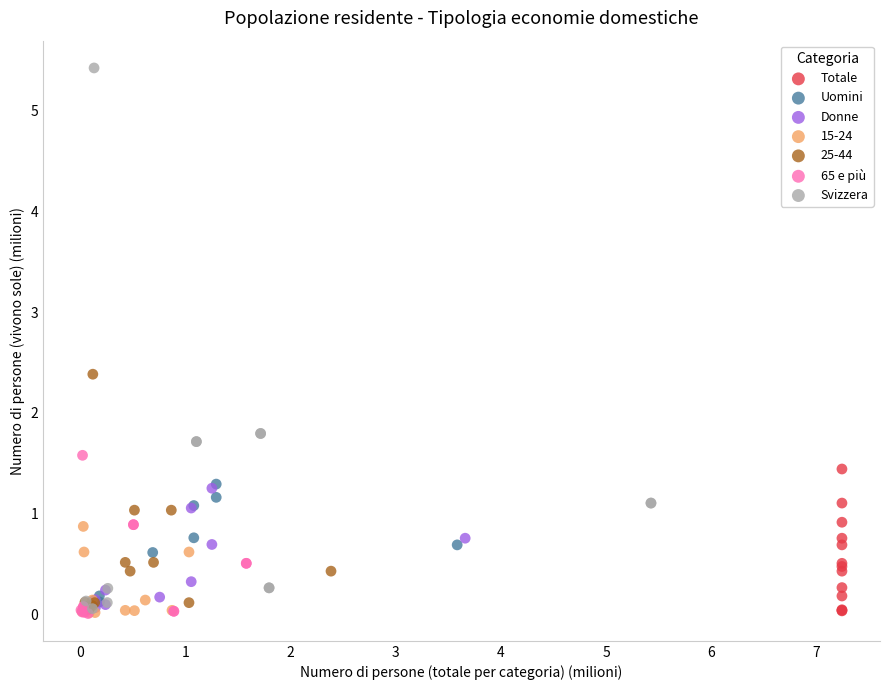

Which series has the widest spread of Y values?

Svizzera